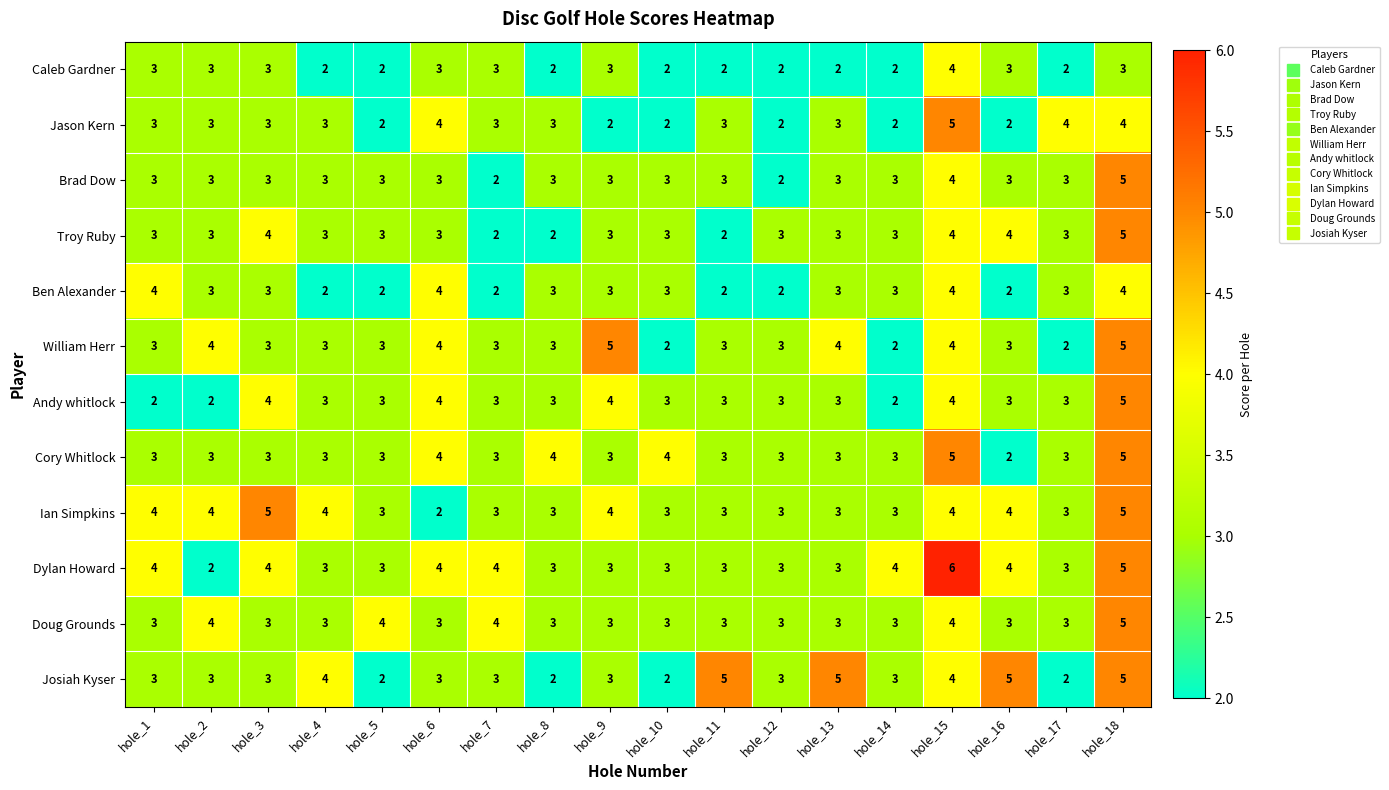

Read the Andy whitlock value at hole_18.

5